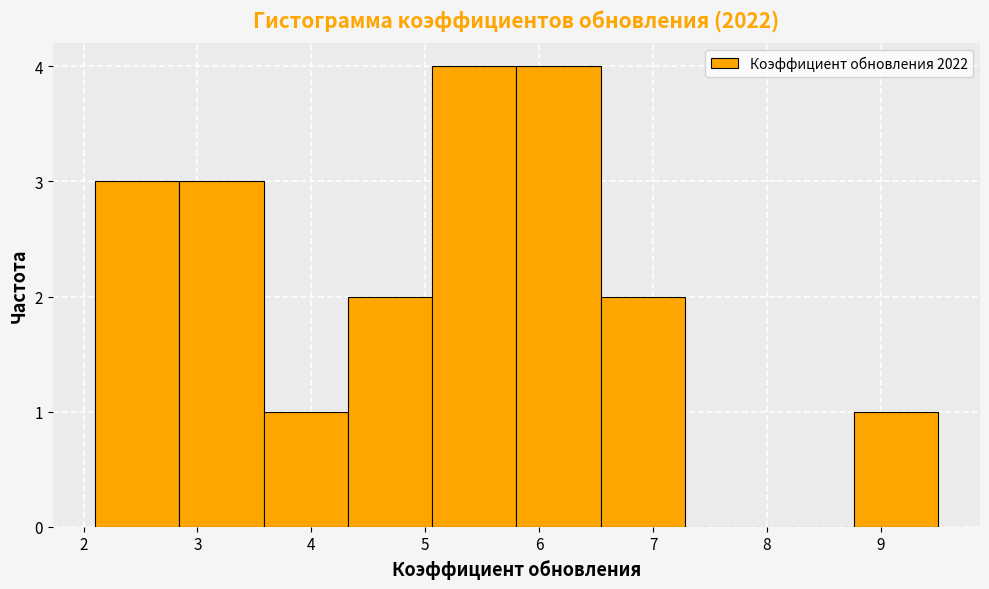

Reading left to right, list every bar in this chart as the range it spans on the x-axis followed by its height. Neither the bar edges nor the heights are printed on the chart, so give them approximately, as read against the axes.

2.10 to 2.84: 3
2.84 to 3.58: 3
3.58 to 4.32: 1
4.32 to 5.06: 2
5.06 to 5.80: 4
5.80 to 6.54: 4
6.54 to 7.28: 2
7.28 to 8.02: 0
8.02 to 8.76: 0
8.76 to 9.50: 1